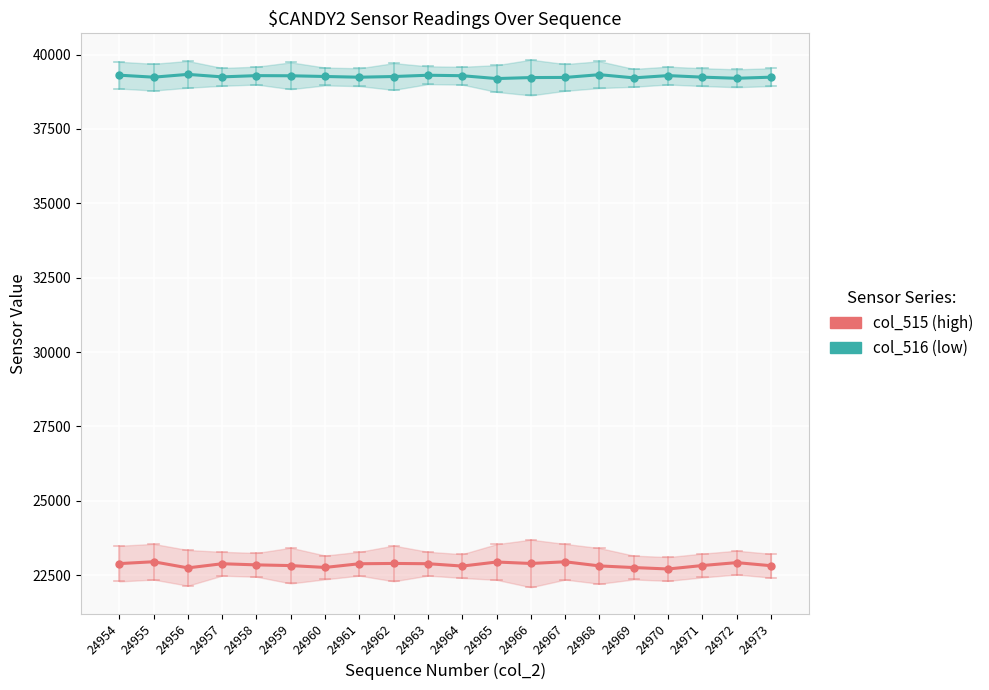

Where is the first local minimum for col_515 (high)?

24956